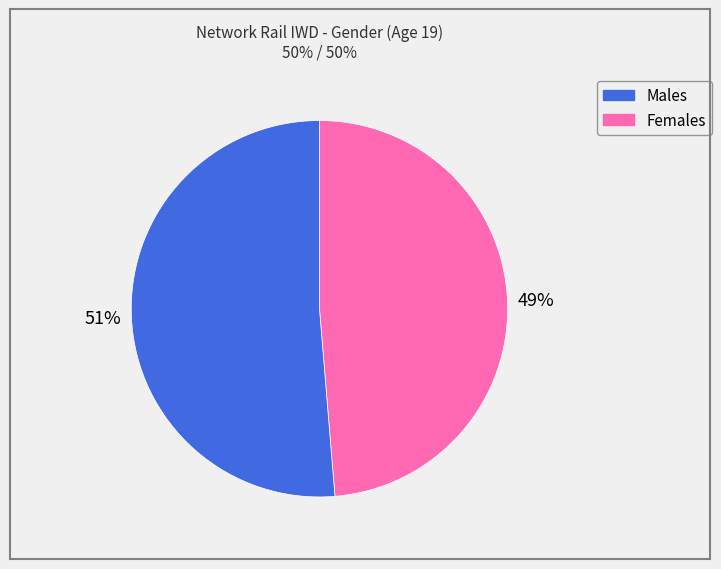

Is there any slice that represents more than half of the pie?

Yes